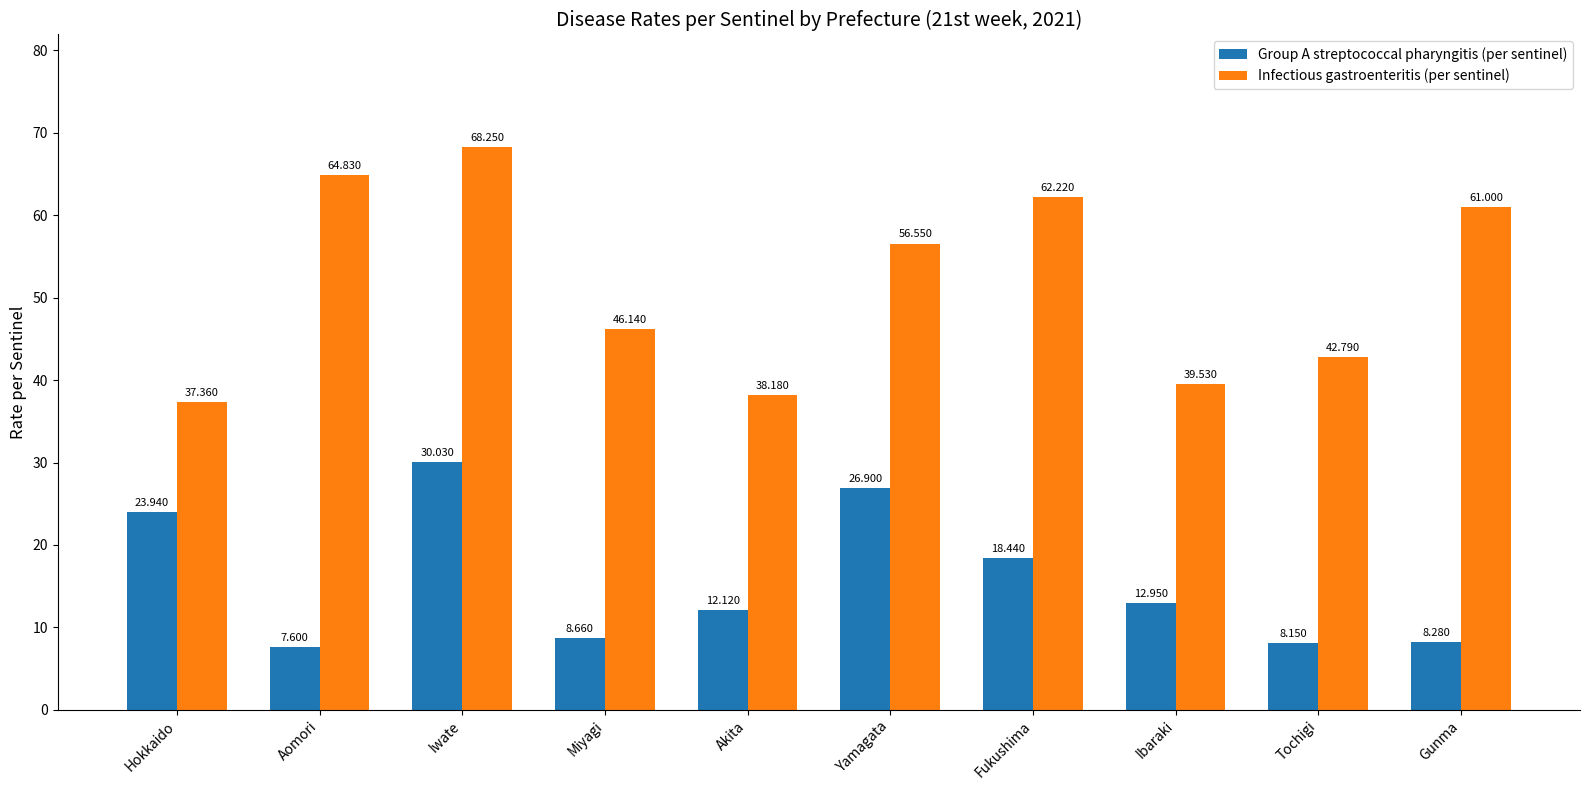

What is the average value of the Infectious gastroenteritis (per sentinel) series?

51.7